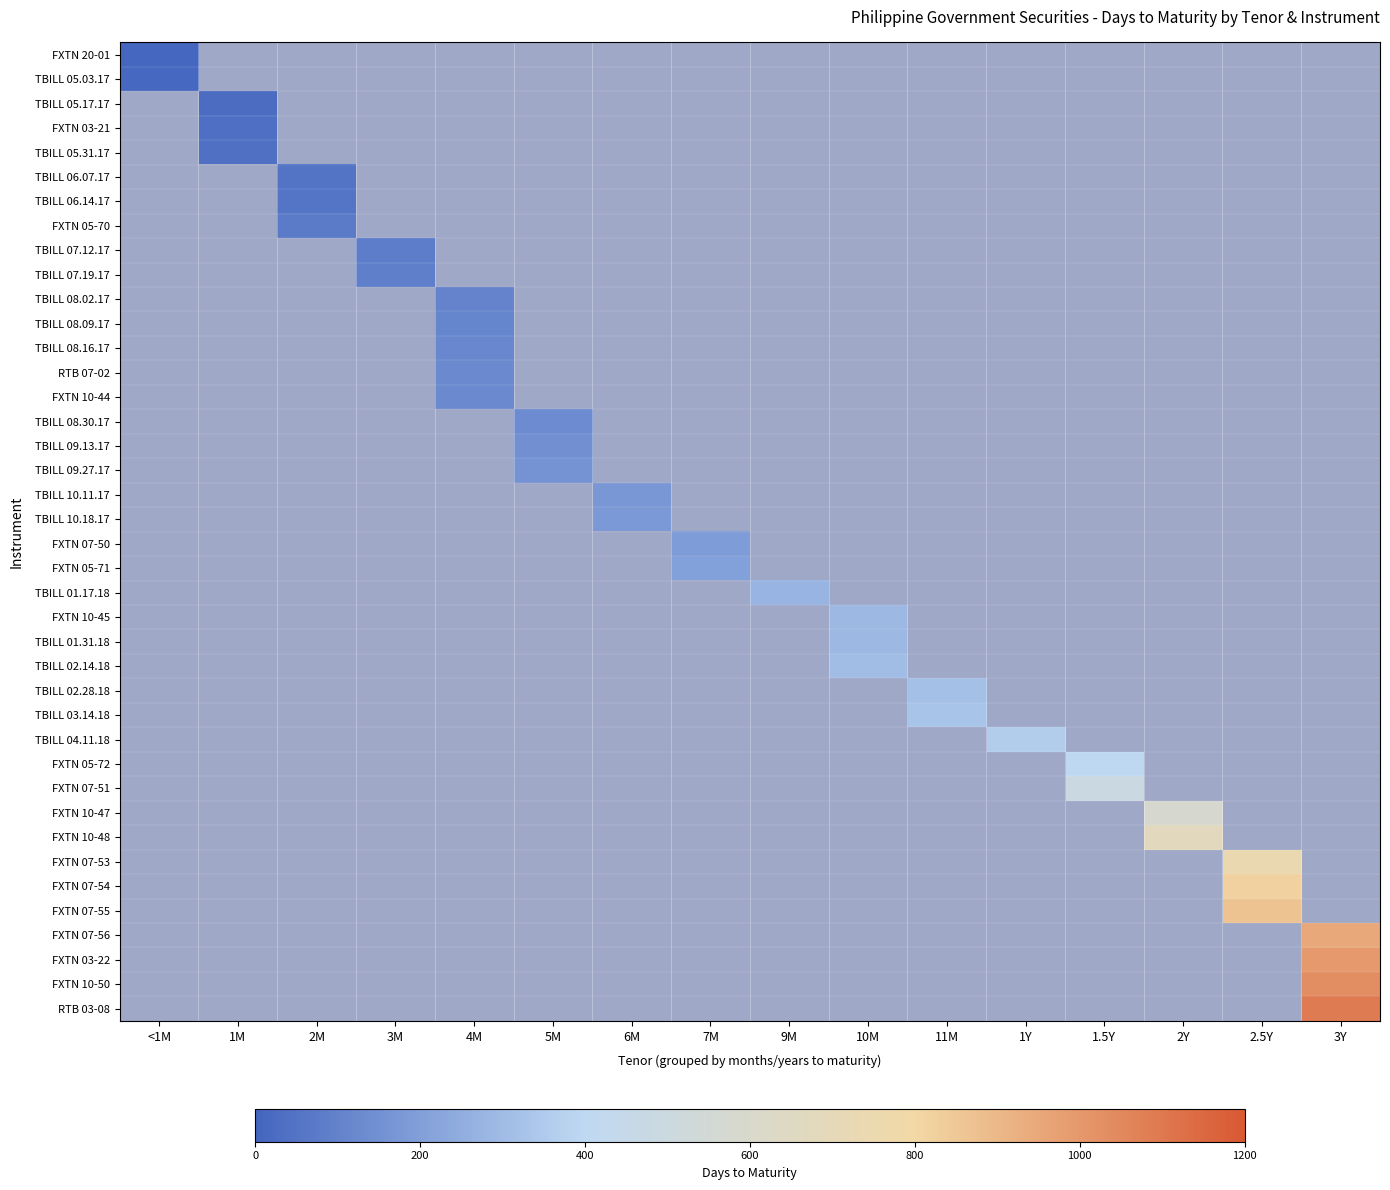

Where is TBILL 05.03.17 nearest to the value 14?

<1M